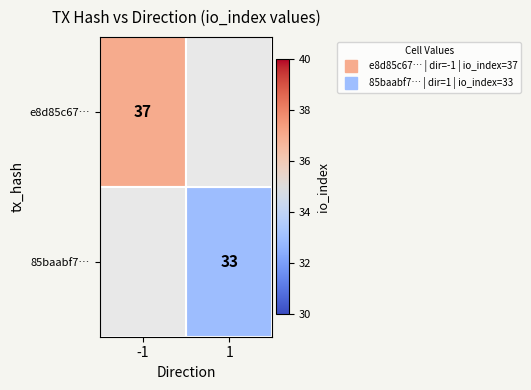

The value of e8d85c67… at -1 is 37.0. True or false?

True